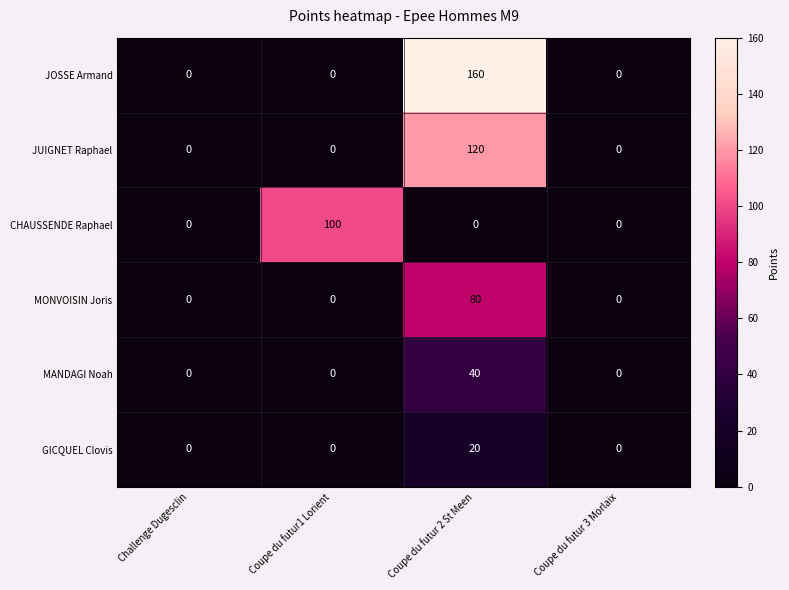

How many distinct data groups are displayed?

6